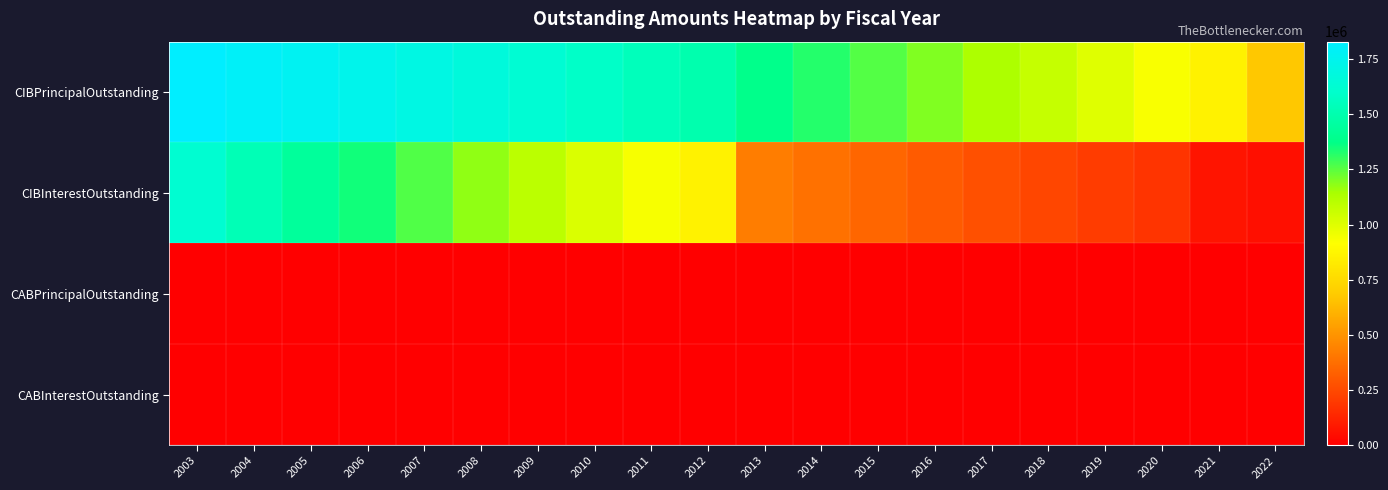

Which series has the widest spread of values?

CIBInterestOutstanding